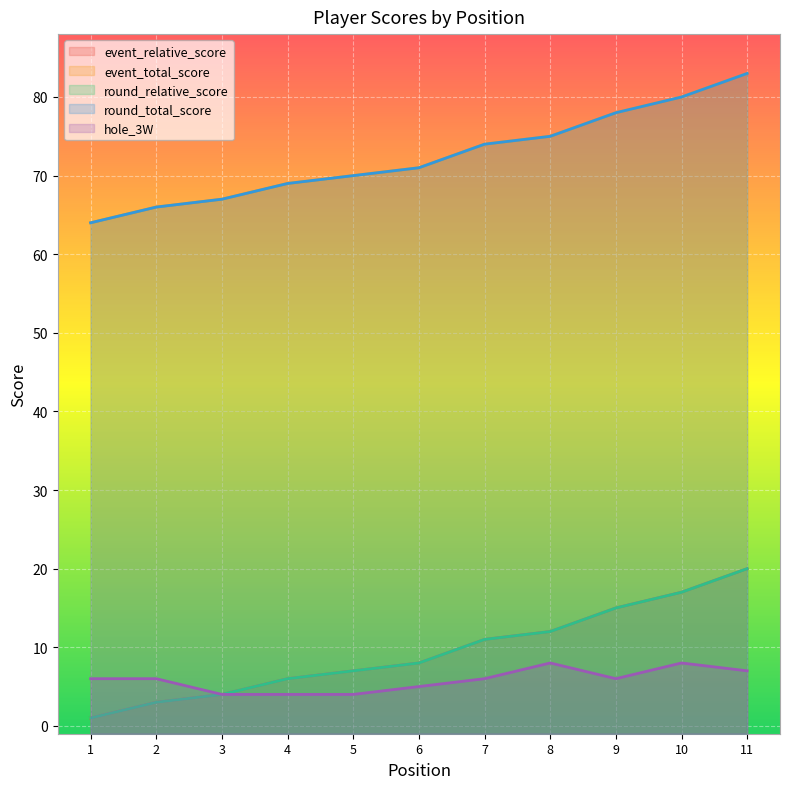

Which series has the widest spread of values?

event_relative_score